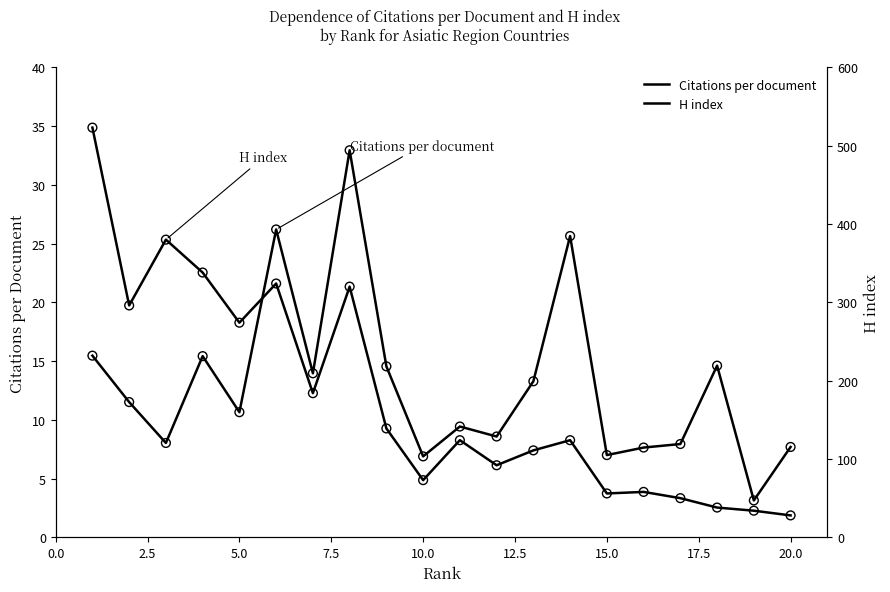

What are all the series names shown in the legend?

Citations per document, H index